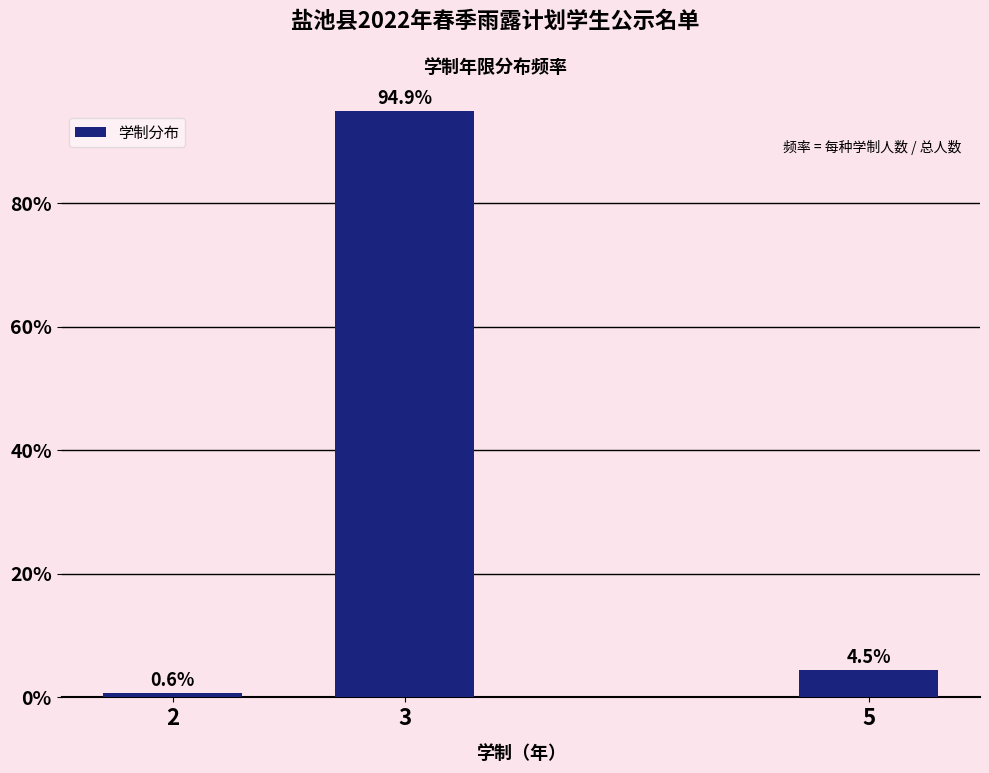

Reading right to left, extract all data points from this chart.

5=4.5	3=94.9	2=0.6